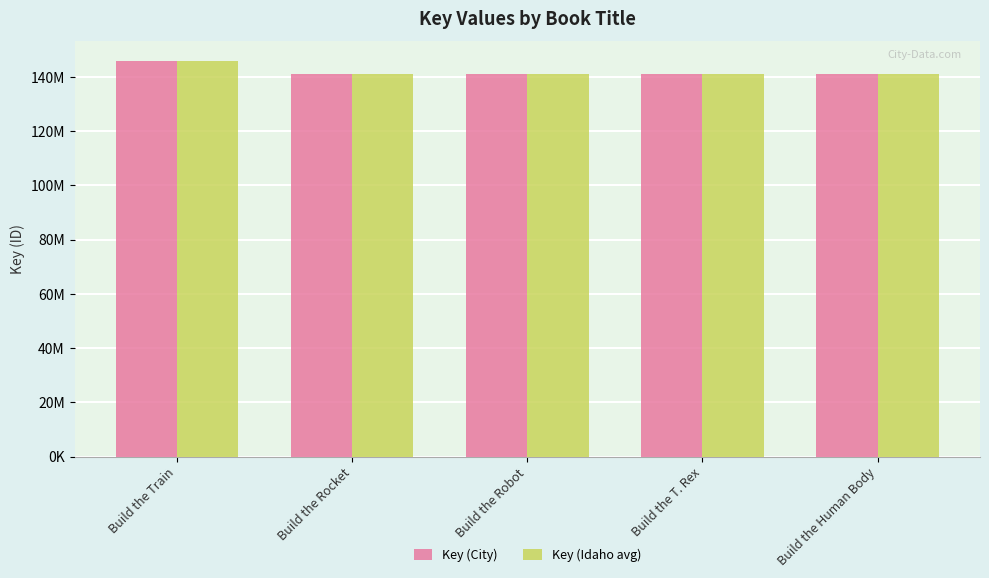

At which label is Key (City) closest to 143405136?

Build the Rocket